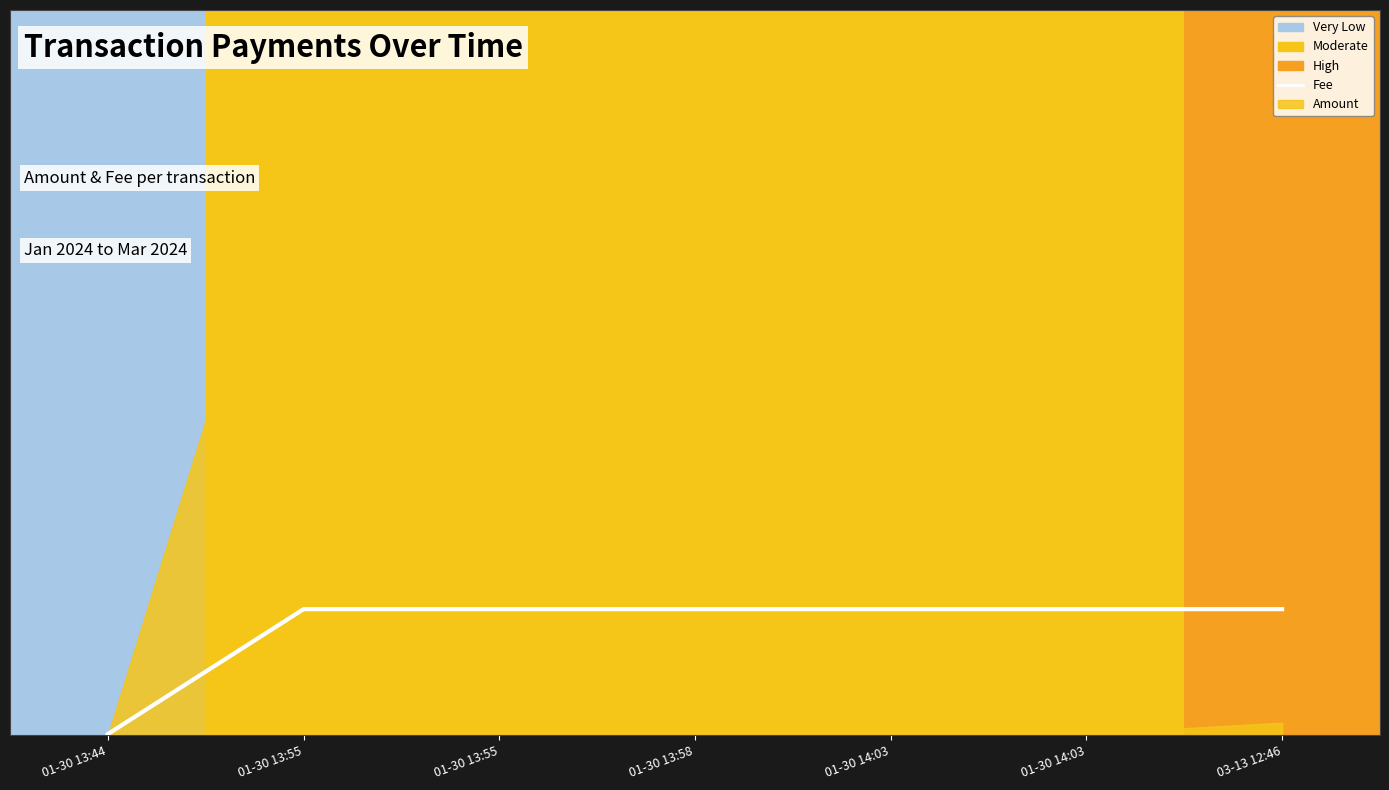

Reading left to right, what are all the values shown in this chart?

20000.0	1999999.6	1999999.6	1999999.6	1999999.6	1999999.6	1999999.6